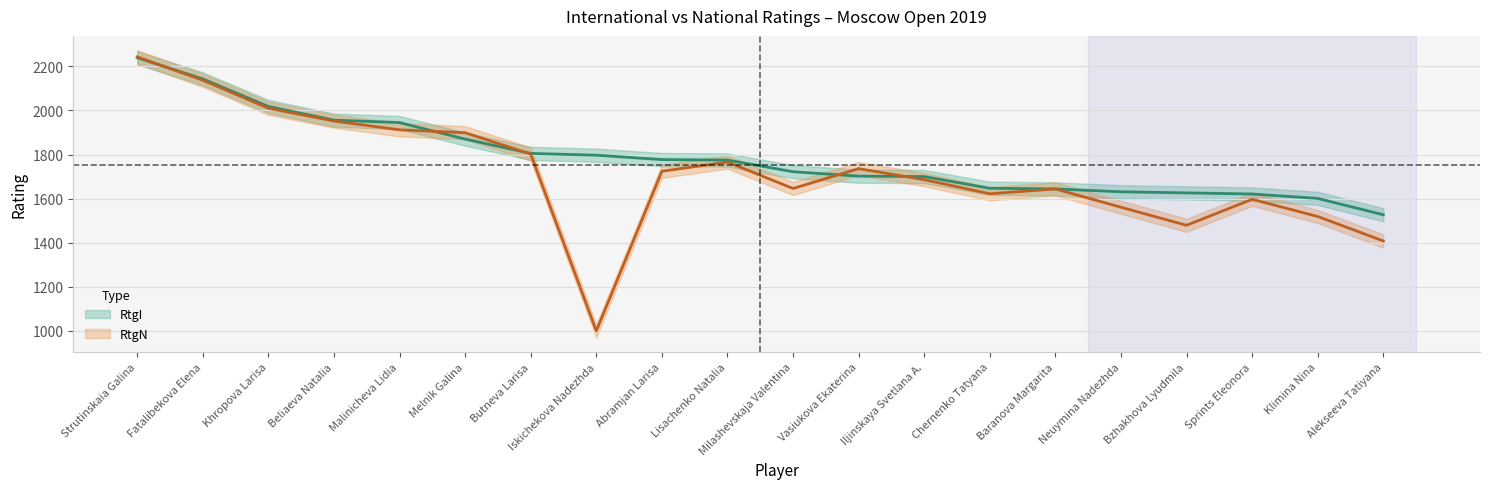

Reading left to right, list all the values displayed in this chart.

RtgI: Strutinskaia Galina=2239	Fatalibekova Elena=2143	Khropova Larisa=2018	Beliaeva Natalia=1956	Malinicheva Lidia=1945	Melnik Galina=1870	Butneva Larisa=1805	Iskichekova Nadezhda=1797	Abramjan Larisa=1777	Lisachenko Natalia=1775	Milashevskaja Valentina=1722	Vasiukova Ekaterina=1702	Iljinskaya Svetlana A.=1700	Chernenko Tatyana=1647	Baranova Margarita=1644	Neuymina Nadezhda=1631	Bzhakhova Lyudmila=1626	Sprints Eleonora=1621	Klimina Nina=1601	Alekseeva Tatiyana=1527
RtgN: Strutinskaia Galina=2243	Fatalibekova Elena=2137	Khropova Larisa=2010	Beliaeva Natalia=1952	Malinicheva Lidia=1912	Melnik Galina=1899	Butneva Larisa=1802	Iskichekova Nadezhda=1000	Abramjan Larisa=1724	Lisachenko Natalia=1766	Milashevskaja Valentina=1646	Vasiukova Ekaterina=1736	Iljinskaya Svetlana A.=1686	Chernenko Tatyana=1622	Baranova Margarita=1644	Neuymina Nadezhda=1561	Bzhakhova Lyudmila=1479	Sprints Eleonora=1597	Klimina Nina=1519	Alekseeva Tatiyana=1408